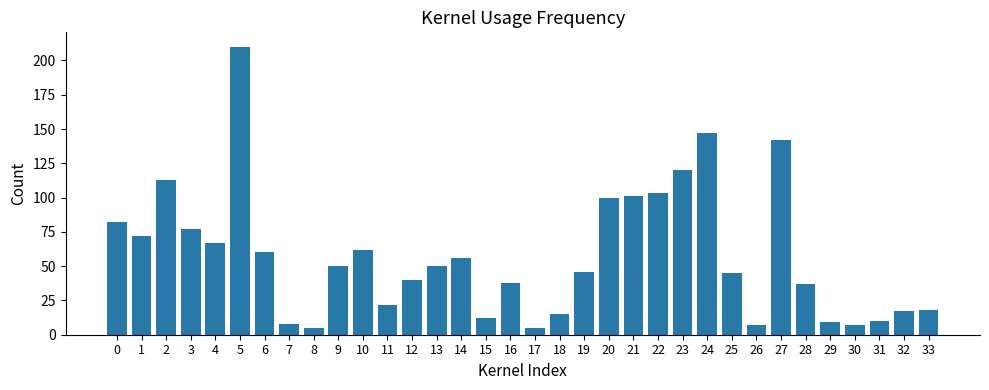

Does the chart contain stacked bars?

No